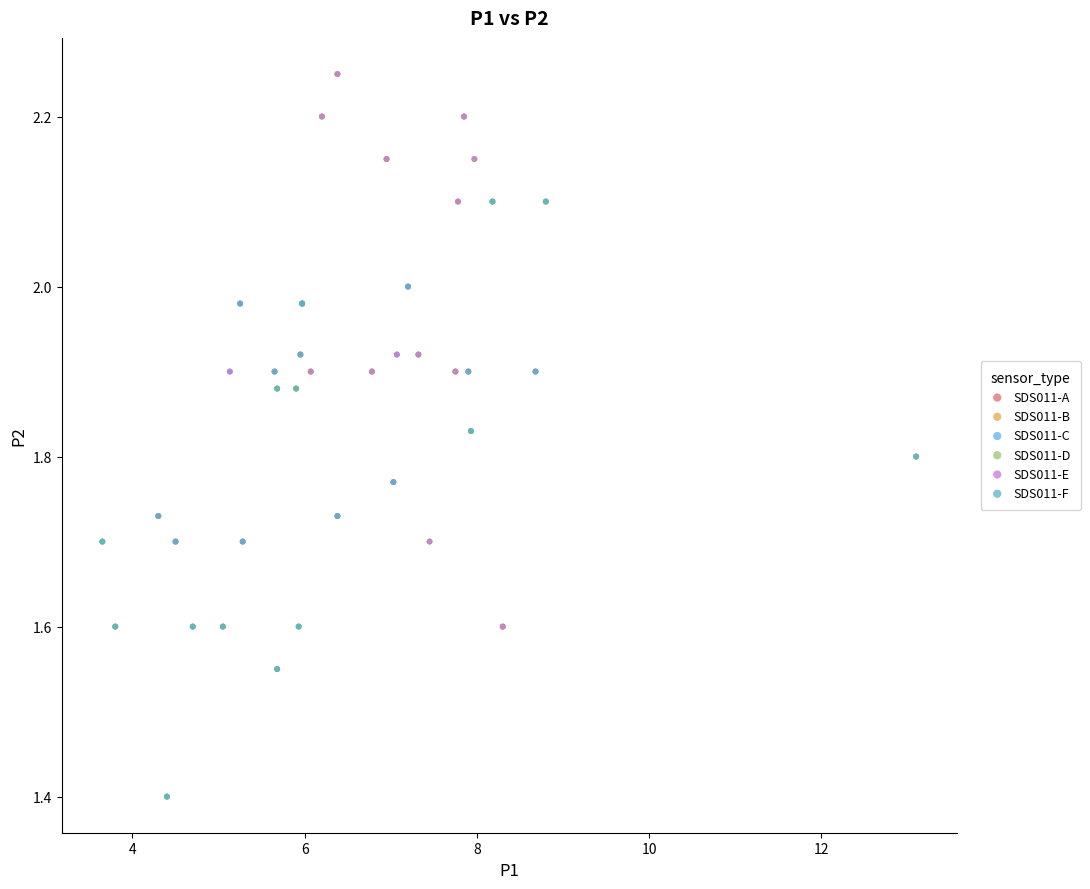

What are all the series names shown in the legend?

SDS011-A, SDS011-B, SDS011-C, SDS011-D, SDS011-E, SDS011-F